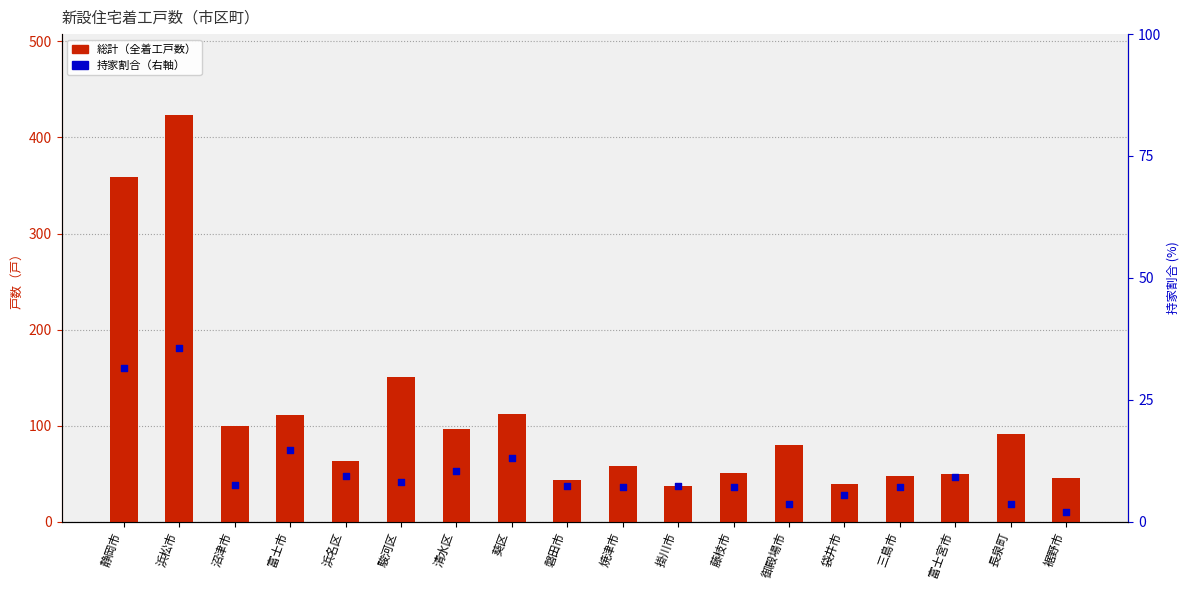

Which series has the largest total across all categories?

総計（全着工戸数）